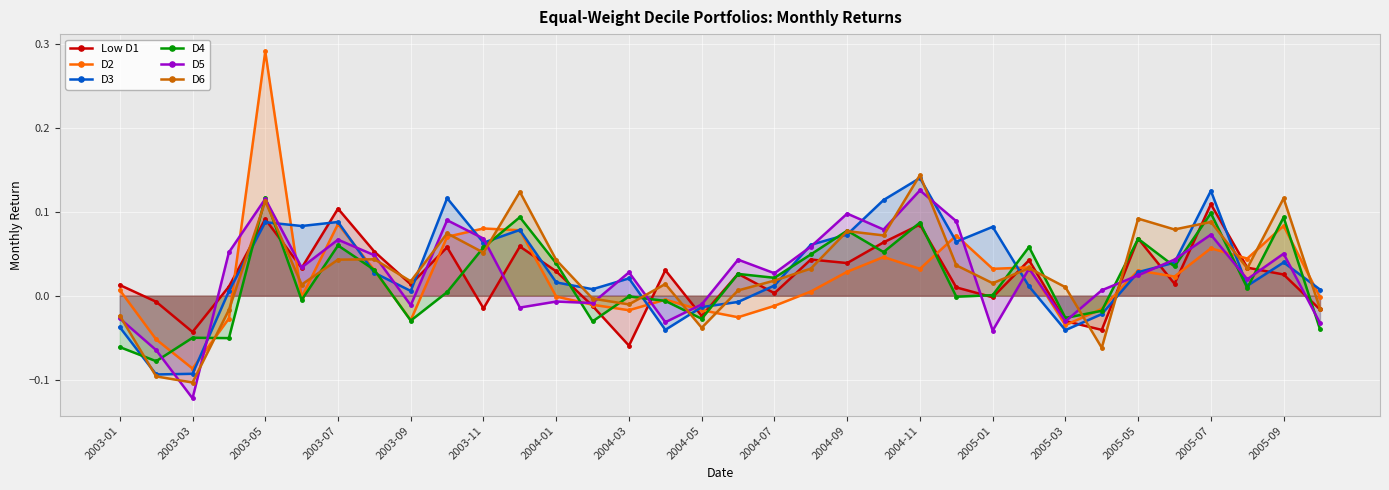

Where is the first local maximum for D2?

2003-05